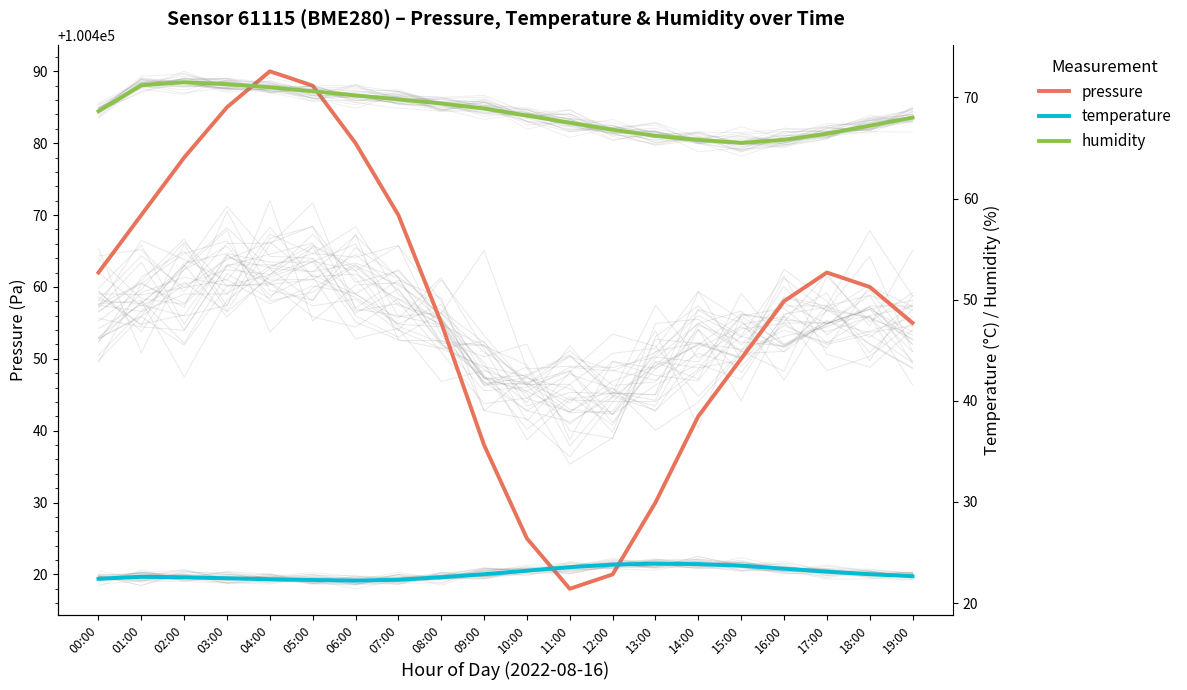

Reading left to right, extract all data points from this chart.

pressure: 100462.0	100470.0	100478.0	100485.0	100490.0	100488.0	100480.0	100470.0	100455.0	100438.0	100425.0	100418.0	100420.0	100430.0	100442.0	100450.0	100458.0	100462.0	100460.0	100455.0
temperature: 22.4	22.6	22.6	22.4	22.4	22.3	22.2	22.3	22.6	22.9	23.2	23.6	23.8	23.9	23.9	23.7	23.4	23.1	22.9	22.6
humidity: 68.6	71.2	71.5	71.3	71.0	70.6	70.2	69.8	69.4	68.9	68.2	67.5	66.8	66.2	65.8	65.5	65.8	66.4	67.2	68.0